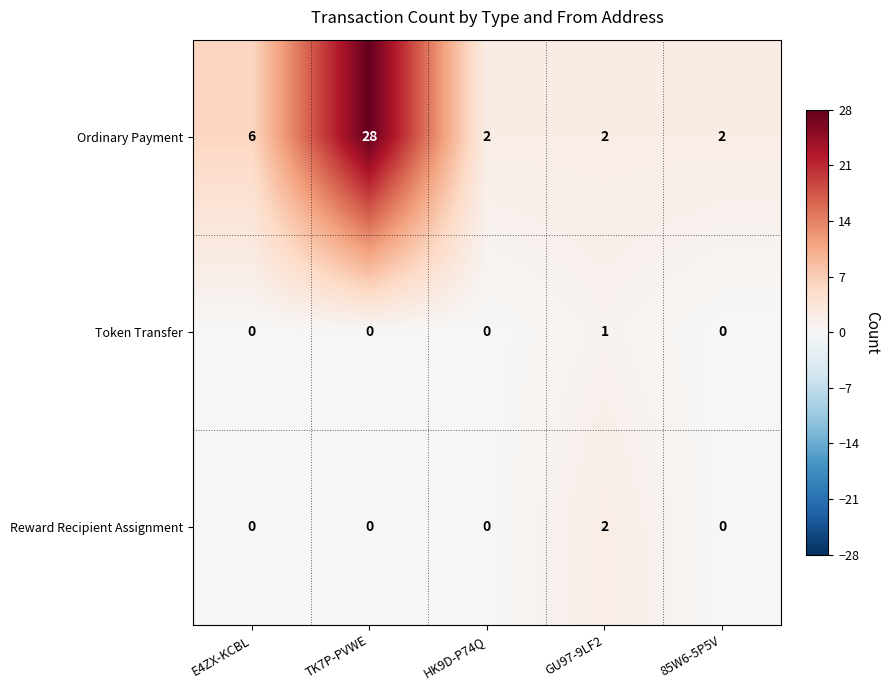

What is the difference between the maximum and minimum values in the Ordinary Payment series?

26